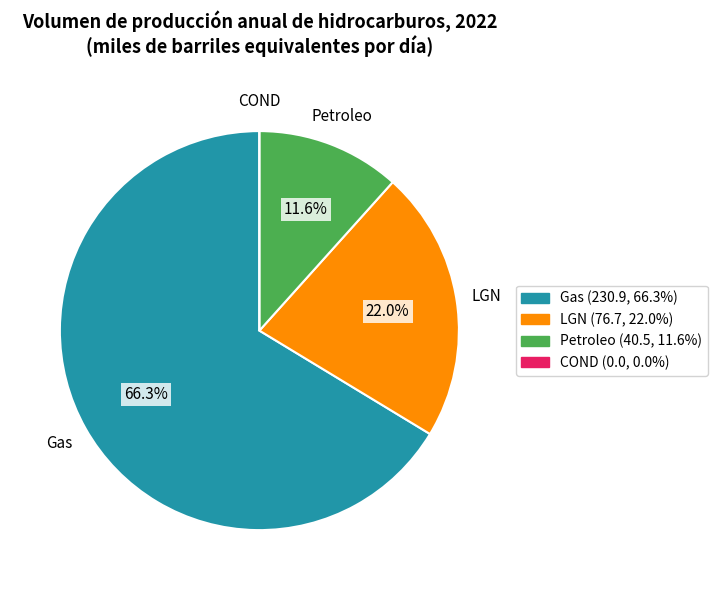

To the nearest percent, what is the difference between the largest and smallest slice percentages?

66%